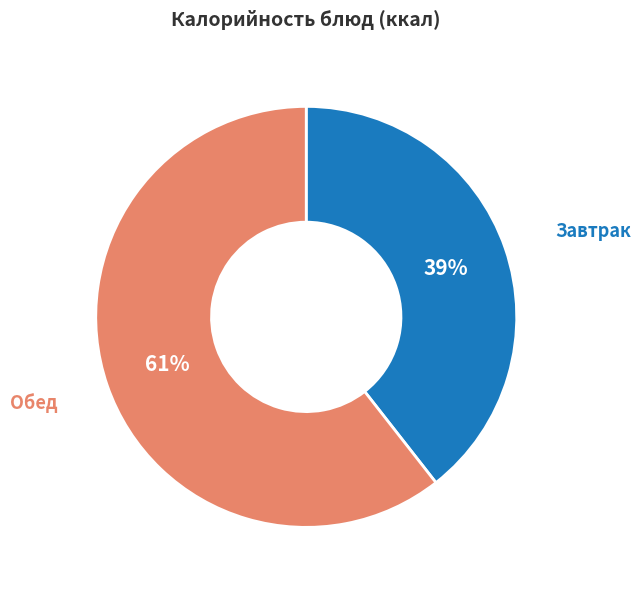

Does any single category account for the majority?

Yes